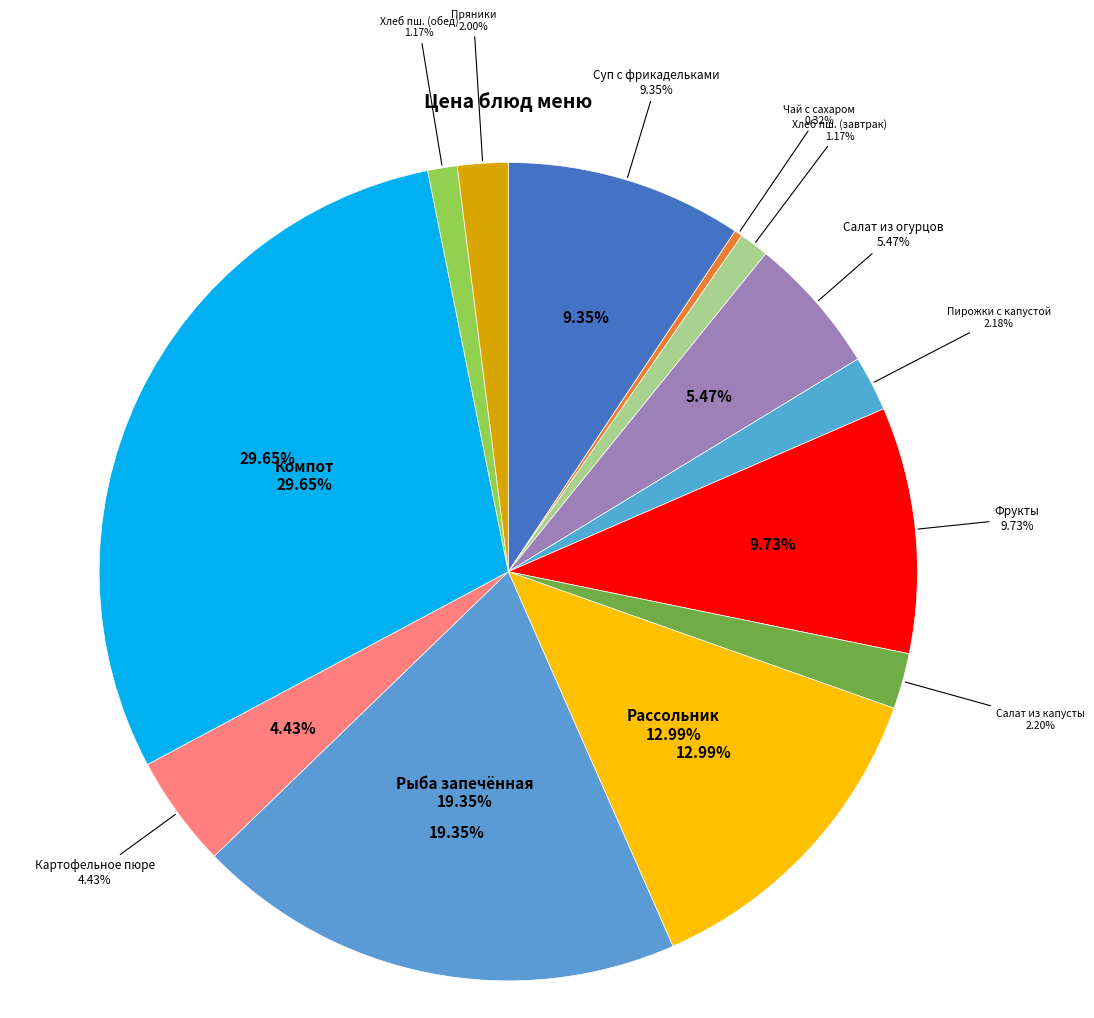

What percentage is the Хлеб пшеничный (завтрак) slice, to the nearest percent?

1%